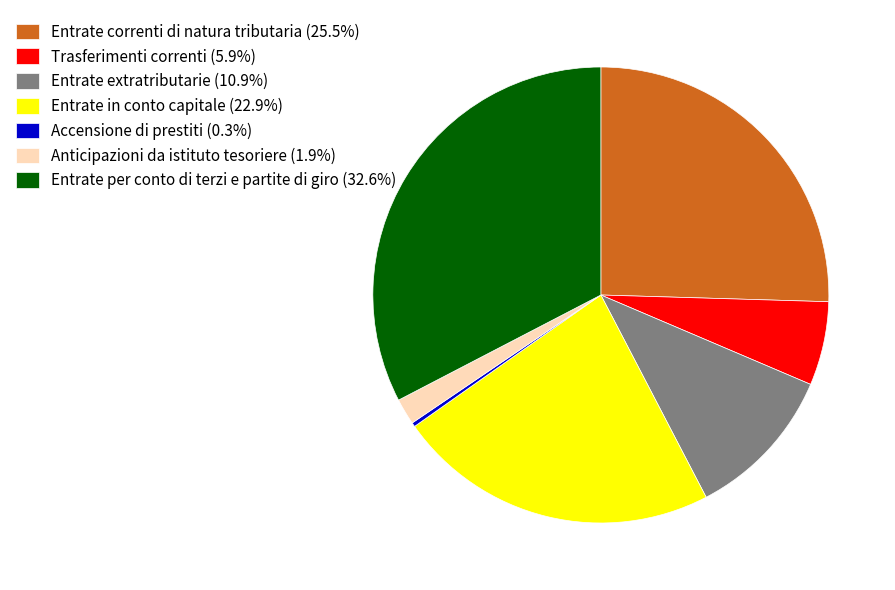

Is the sum of Entrate extratributarie (10.9%) and Trasferimenti correnti (5.9%) greater than half?

No